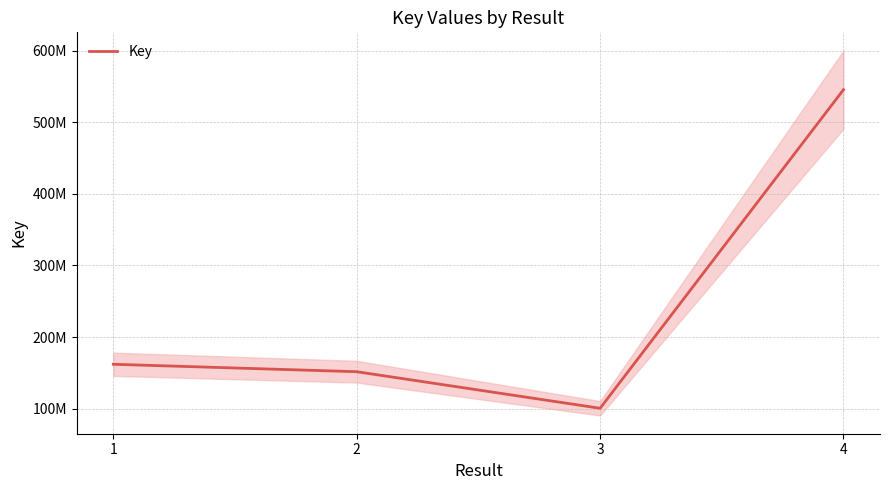

Reading left to right, list all the values displayed in this chart.

161975916	151577309	100496199	545567605